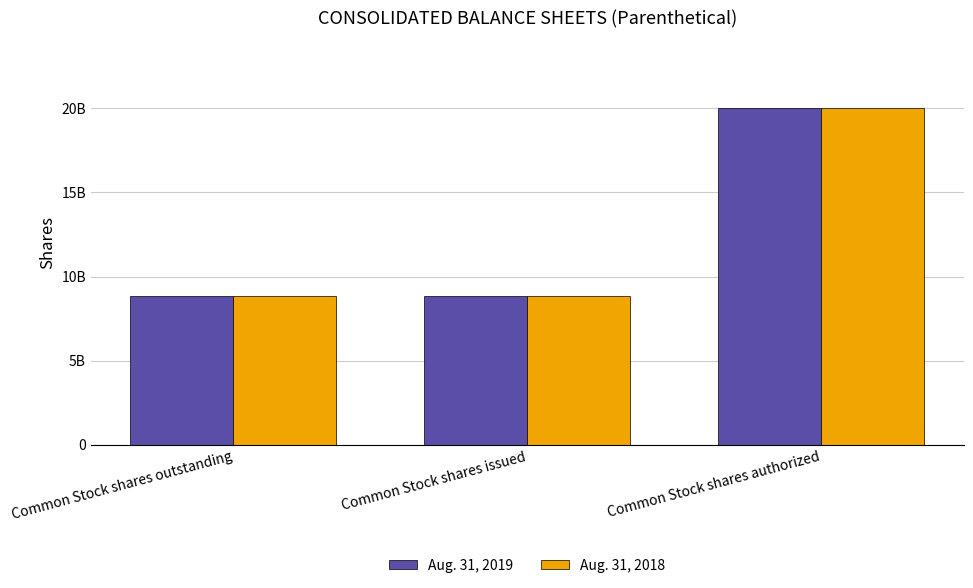

The Aug. 31, 2018 series shows 8852873544 at Common Stock shares issued. True or false?

True